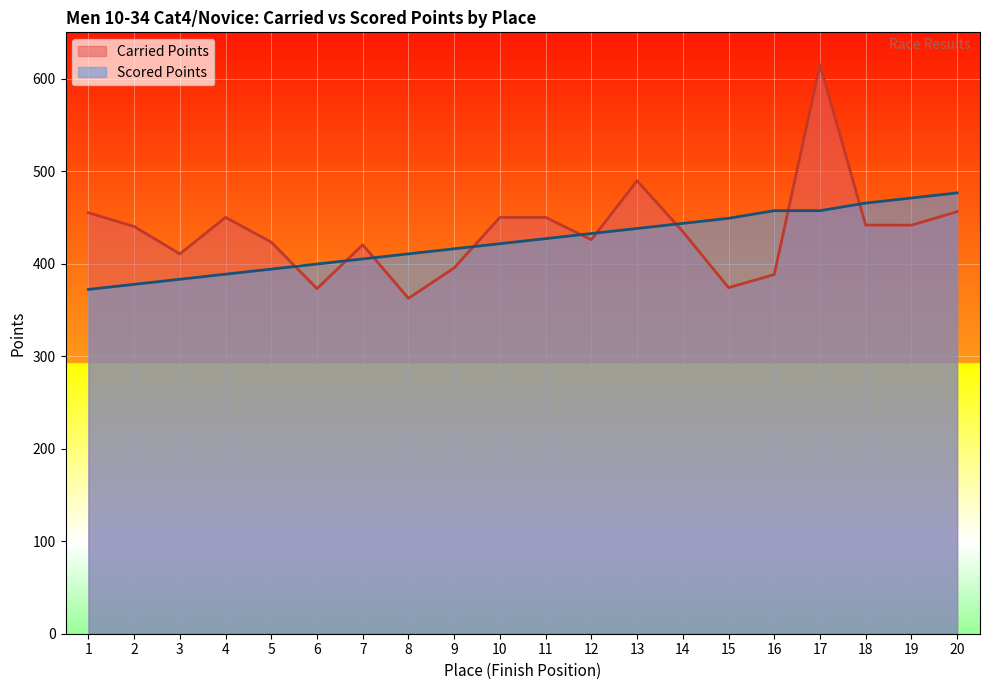

List the labels in order of Carried Points value, smallest first.

8, 6, 15, 16, 9, 3, 7, 5, 12, 14, 2, 19, 18, 4, 10, 11, 1, 20, 13, 17